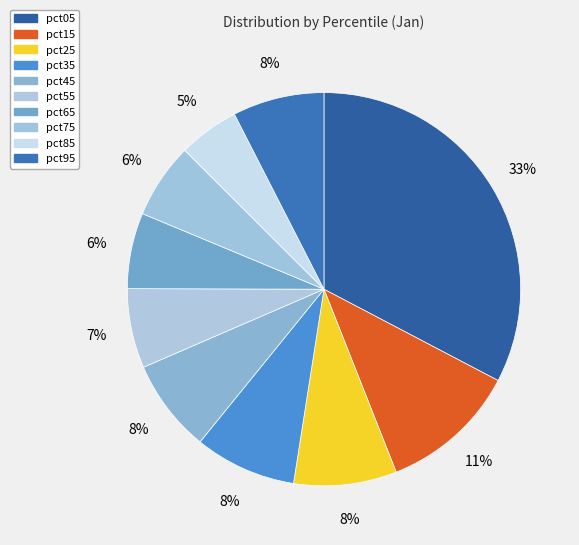

To the nearest percent, what percentage of the pie is pct35?

8%